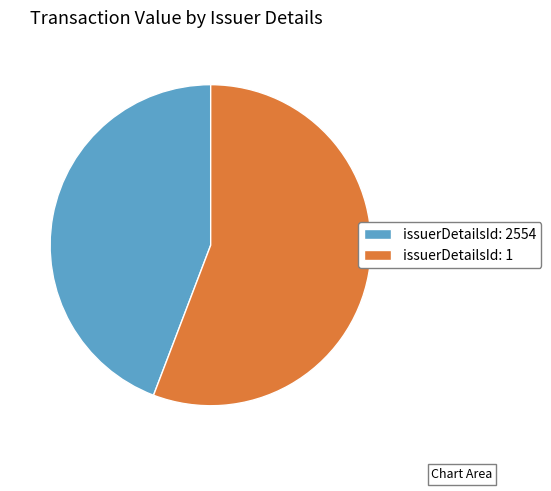

Do issuerDetailsId: 2554 and issuerDetailsId: 1 together represent more than half of the pie?

Yes